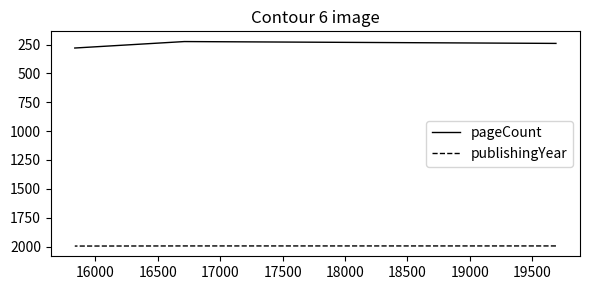

Rank the series by their average value, from lowest to highest.

pageCount, publishingYear